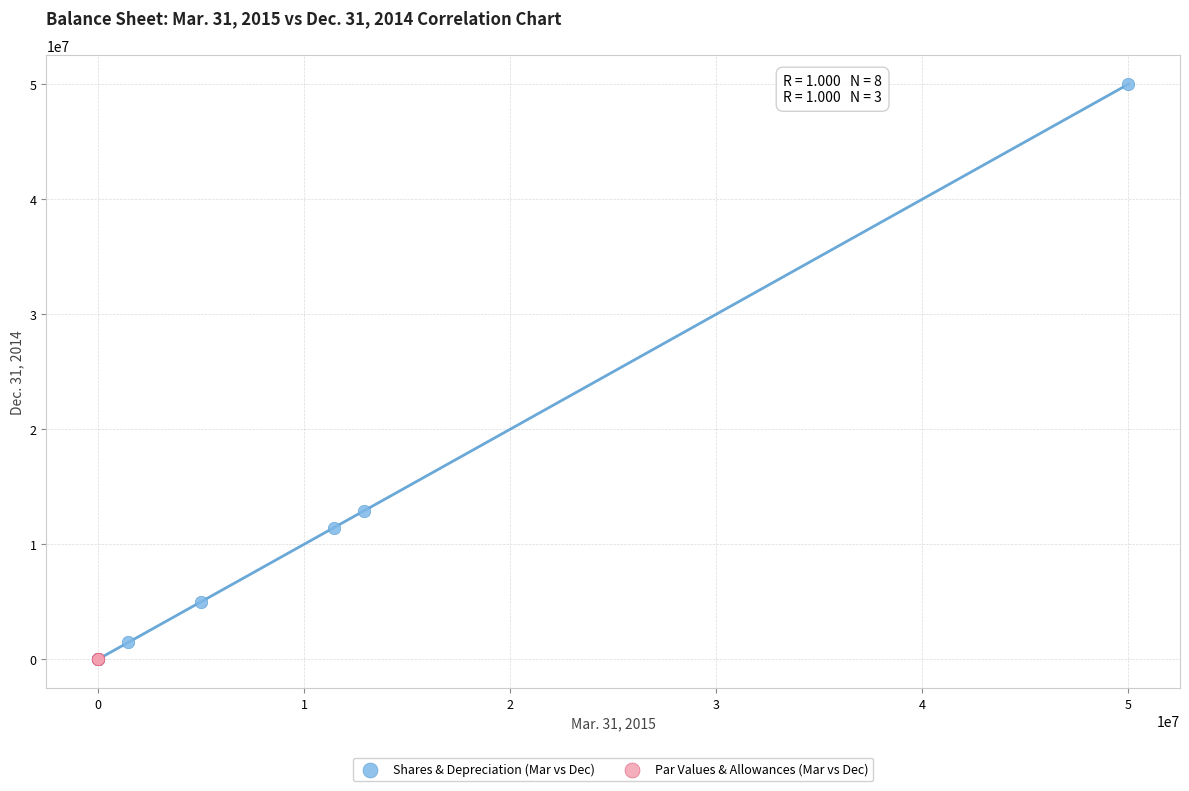

What are all the series names shown in the legend?

Shares & Depreciation (Mar vs Dec), Par Values & Allowances (Mar vs Dec)